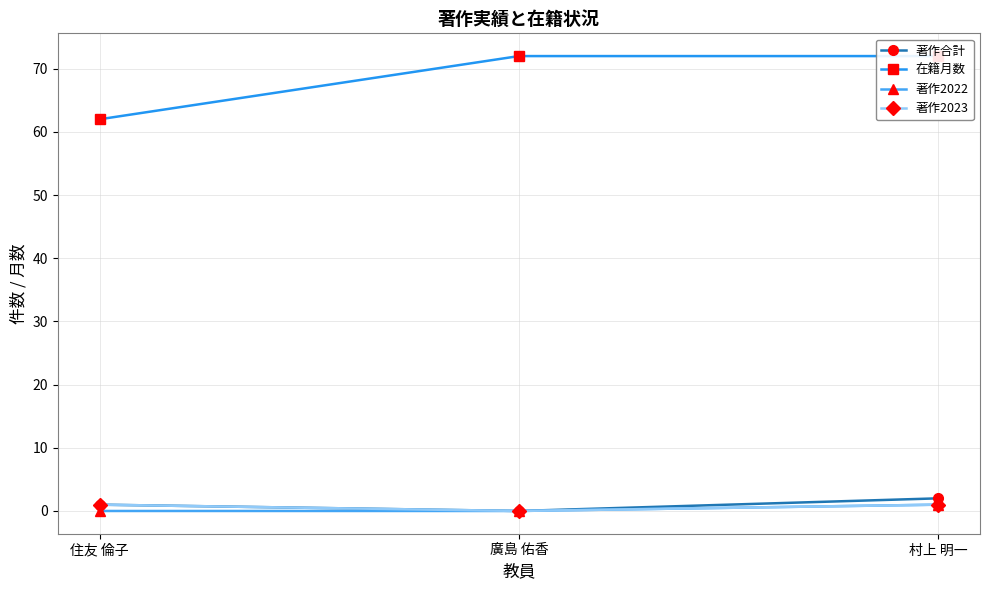

Is it true that 在籍月数 equals 62 at 住友 倫子?

True